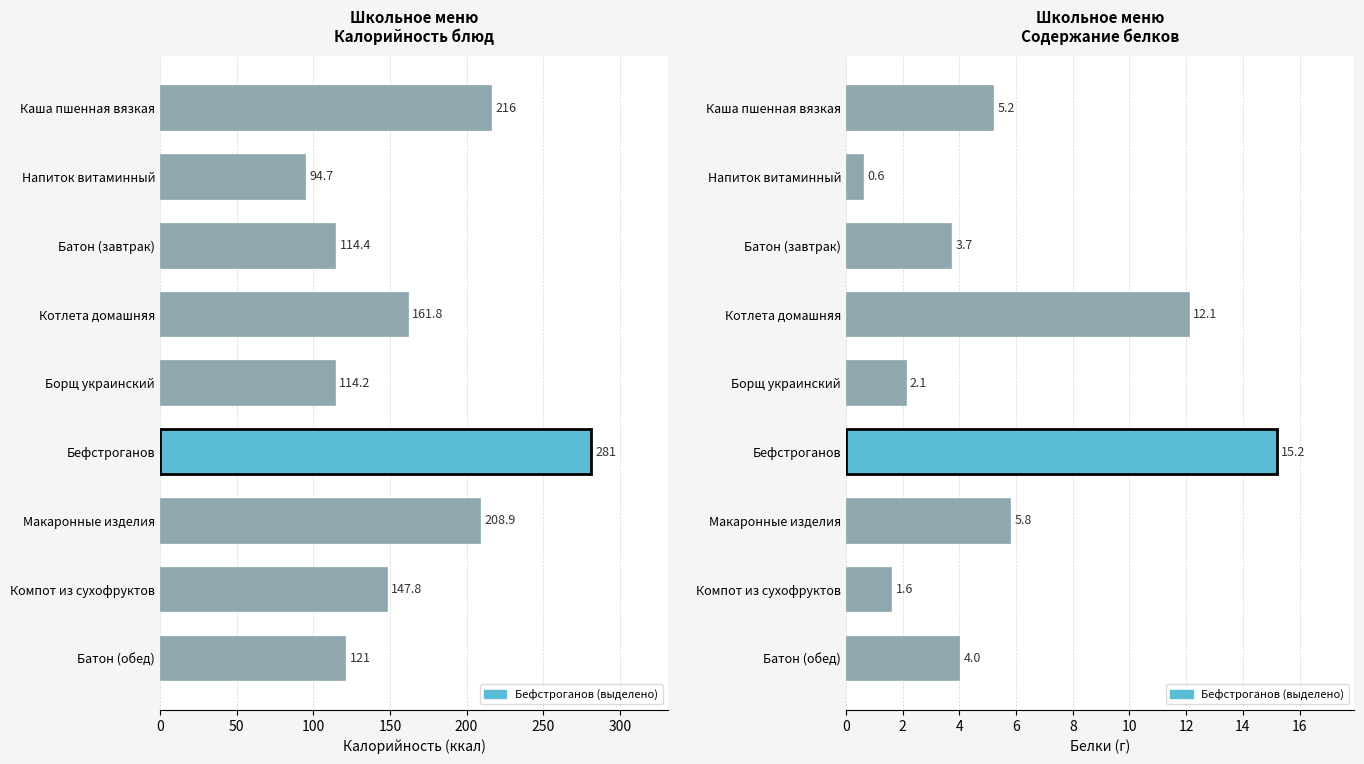

At how many categories does at least one series exceed 35?

9